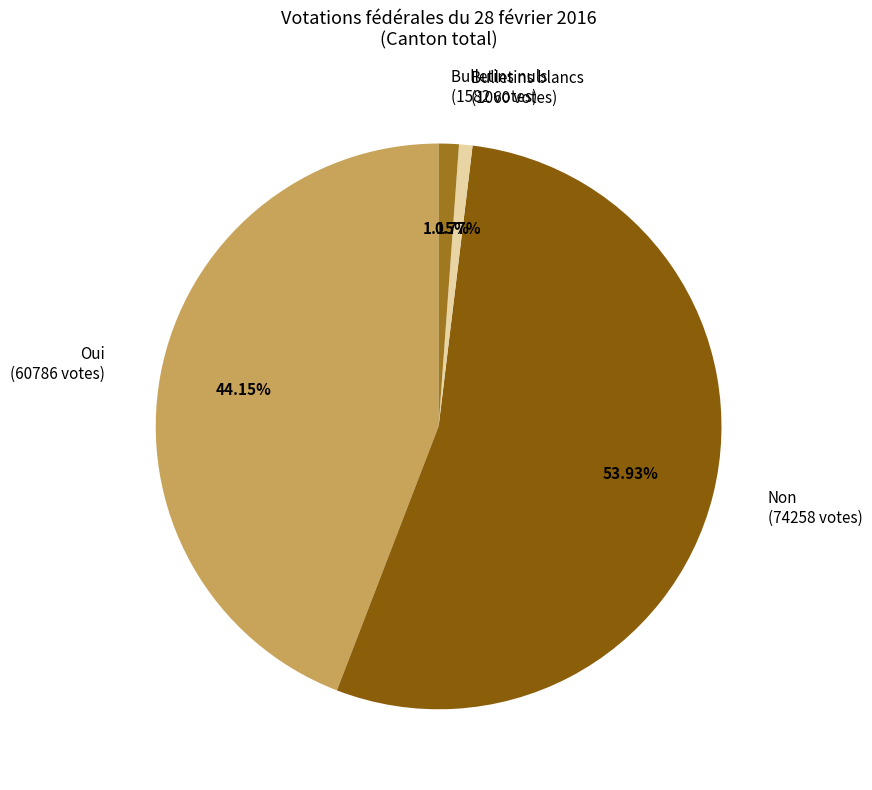

Is it true that Non is 54% of the pie?

True